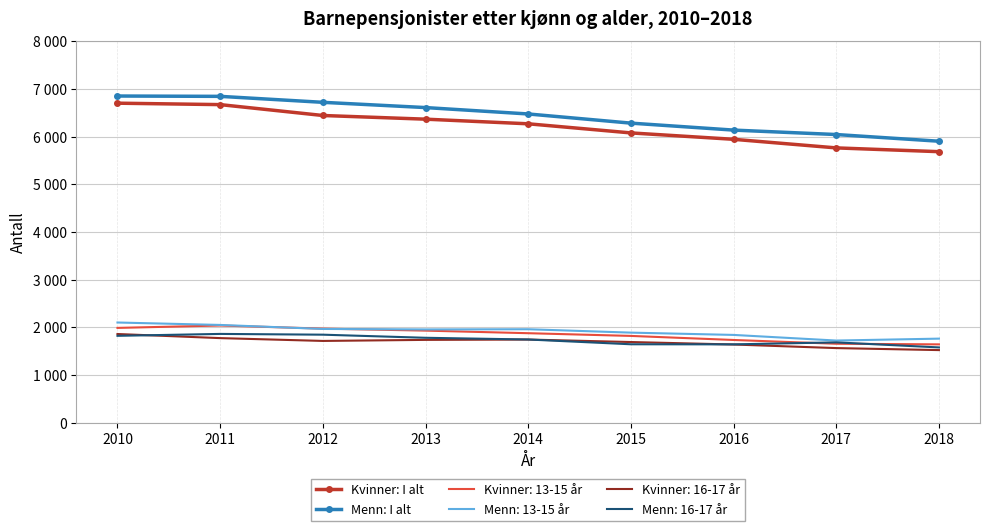

What is the difference between the Menn: I alt values at 2010 and 2013?

242